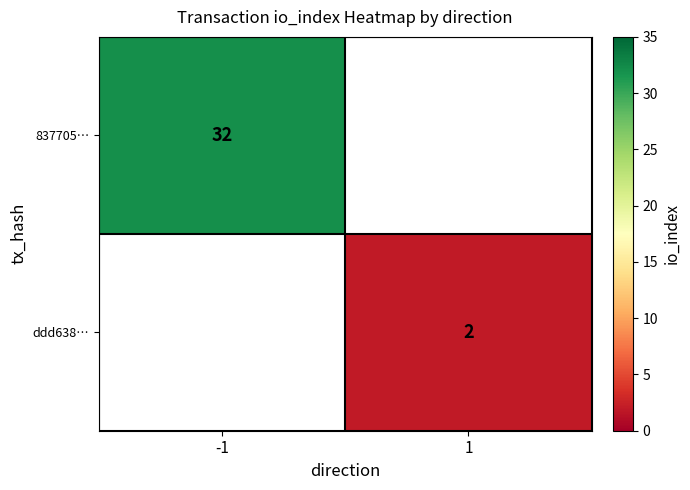

The ddd638… series shows 2 at 1. True or false?

True